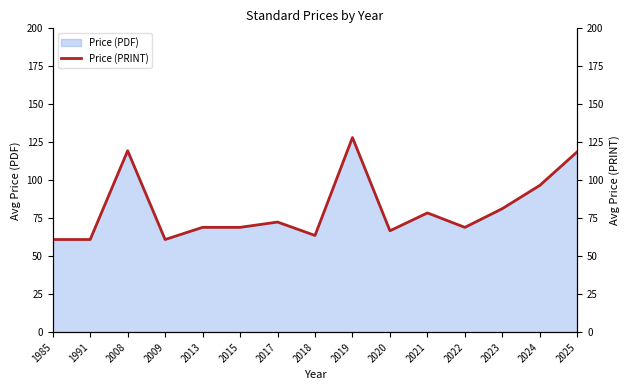

How many points are higher than both their immediate neighbors (excluding endpoints)?

4